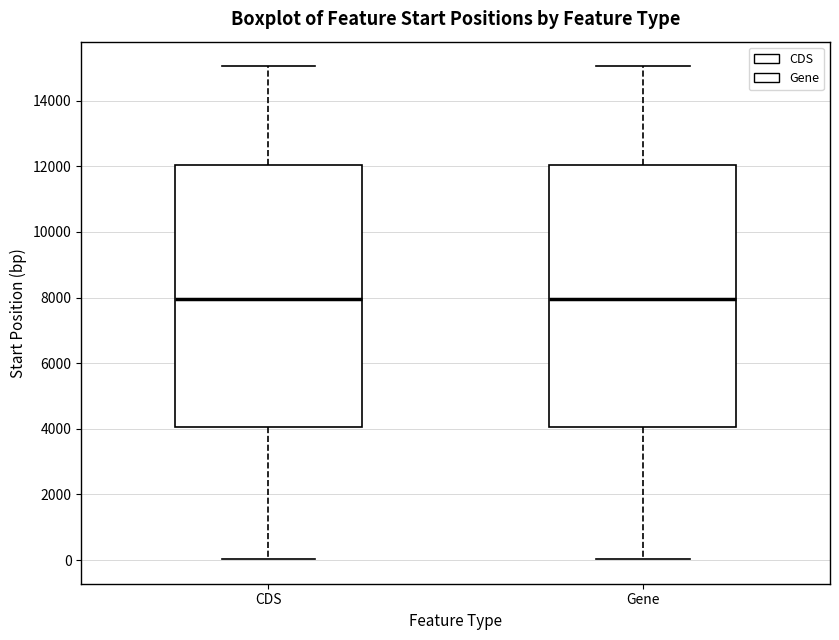

Reading left to right, read every box against the y-axis: the position of its median line, the range the box covers, and the ends of its whiskers. The values are not printed on the chart, so give them approximately, as read against the axis.

CDS: median 8000, box 4000 to 12000, whiskers 0 to 15000
Gene: median 8000, box 4000 to 12000, whiskers 0 to 15000